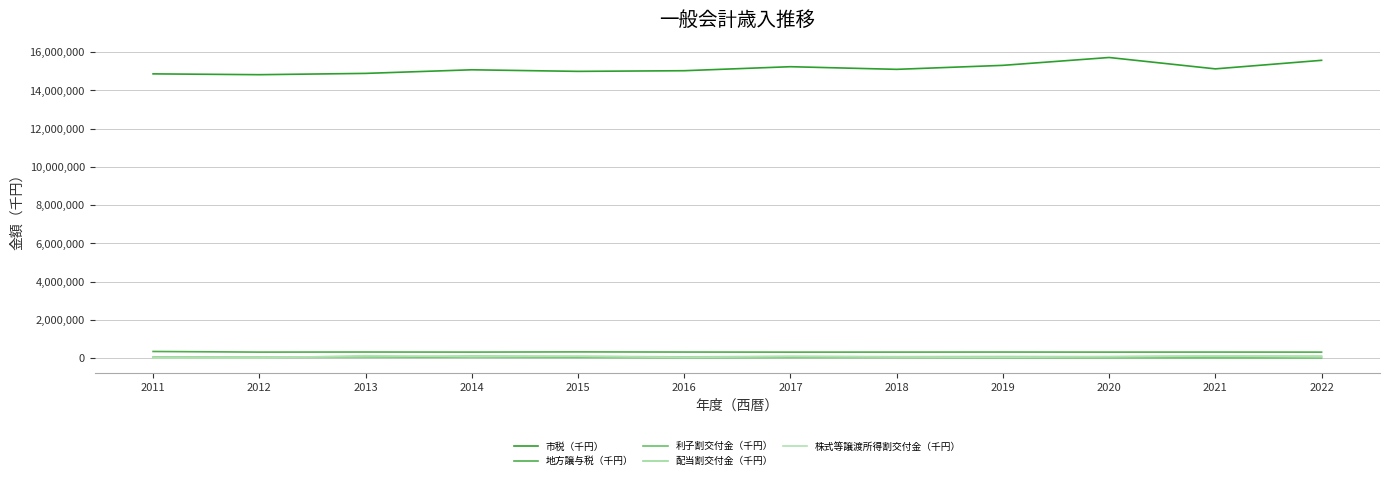

Which series has the largest range (max minus min)?

市税（千円）